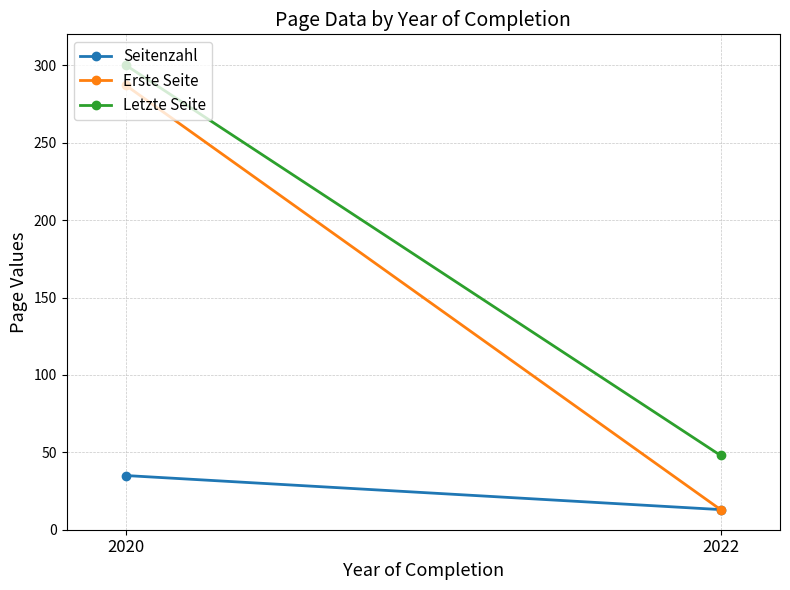

Which series changed the most between 2020 and 2022?

Erste Seite